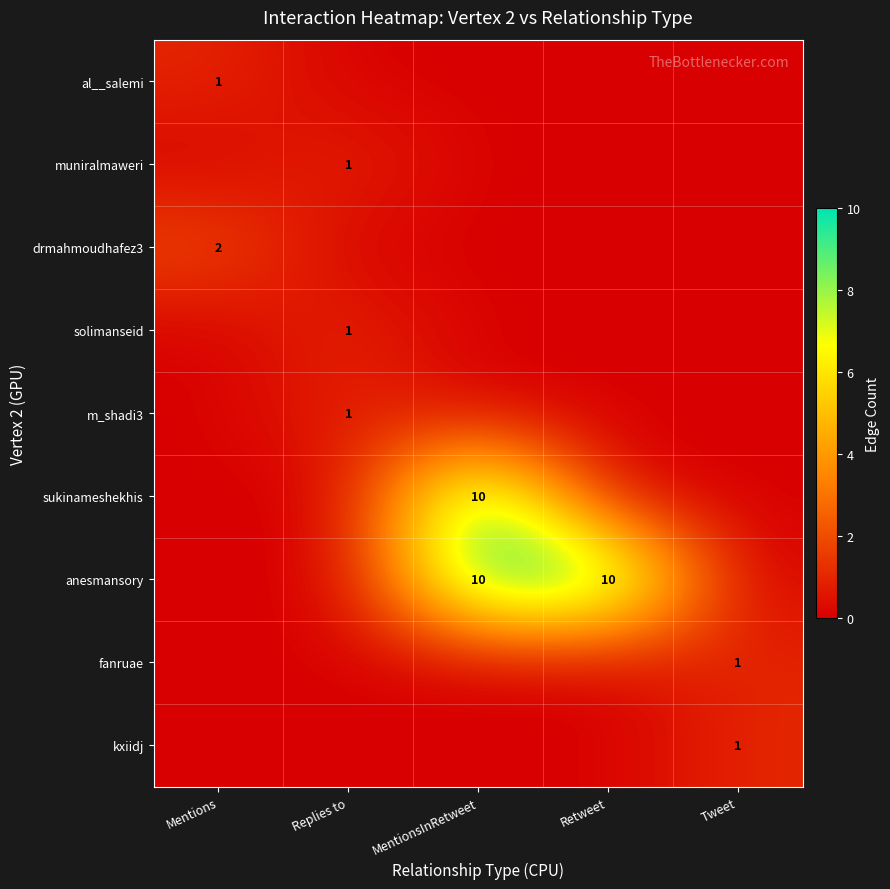

The muniralmaweri series shows 1 at Replies to. True or false?

True